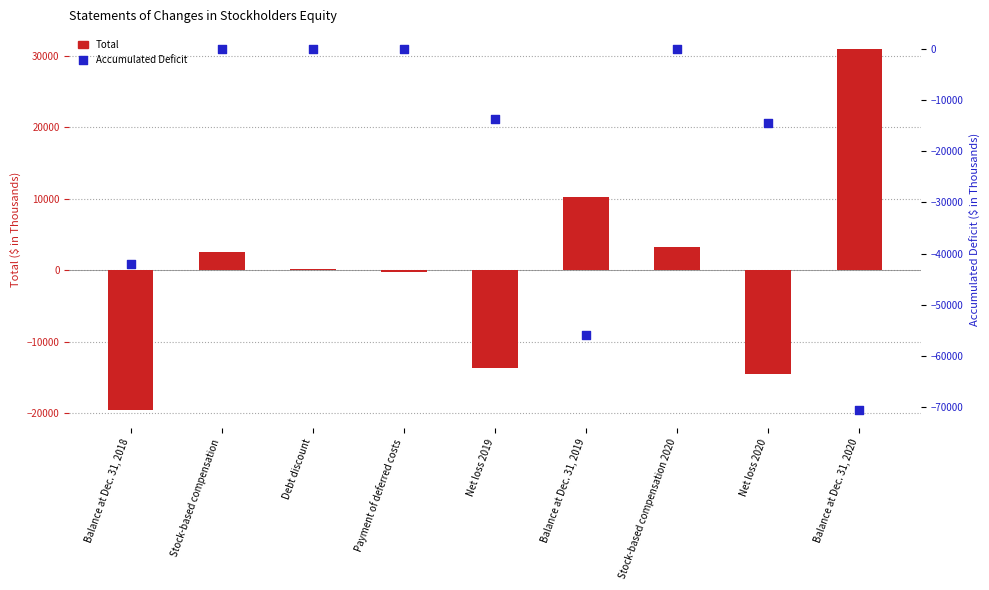

Is the value of Total at Balance at Dec. 31, 2018 greater than the value of Accumulated Deficit at Payment of deferred costs?

No